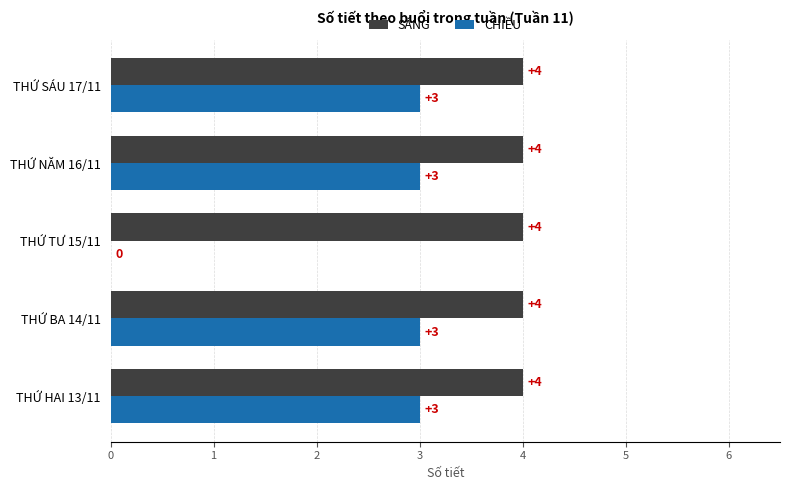

The SÁNG series shows 6 at THỨ TƯ 15/11. True or false?

False